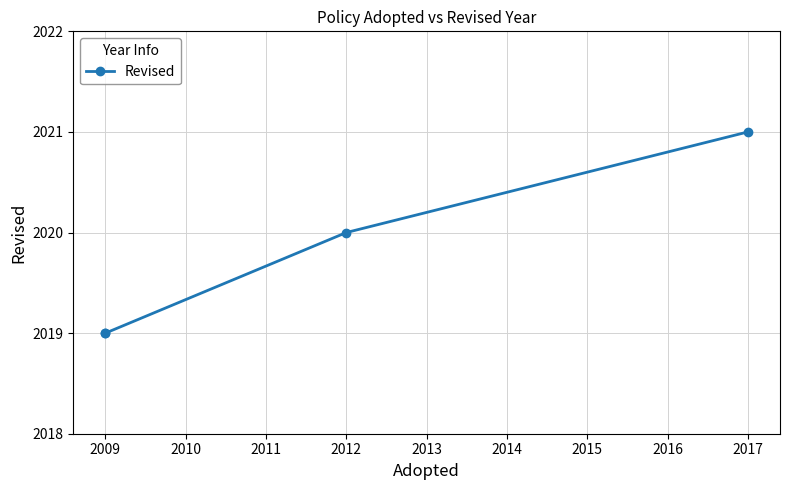

What is the change in value from 2009 to 2012?

+1